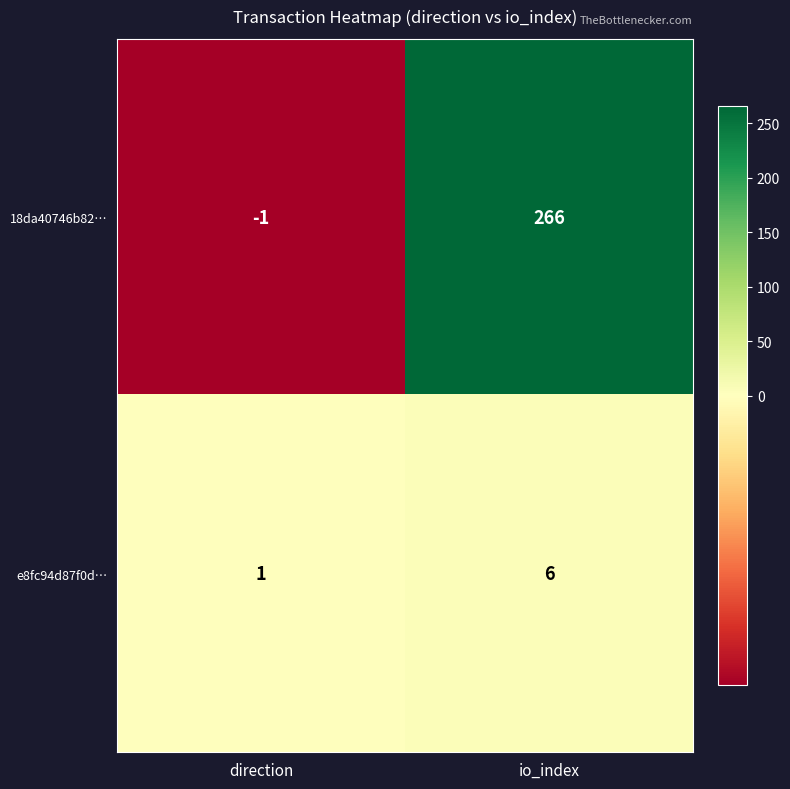

Is it true that 18da40746b82… equals 266 at io_index?

True